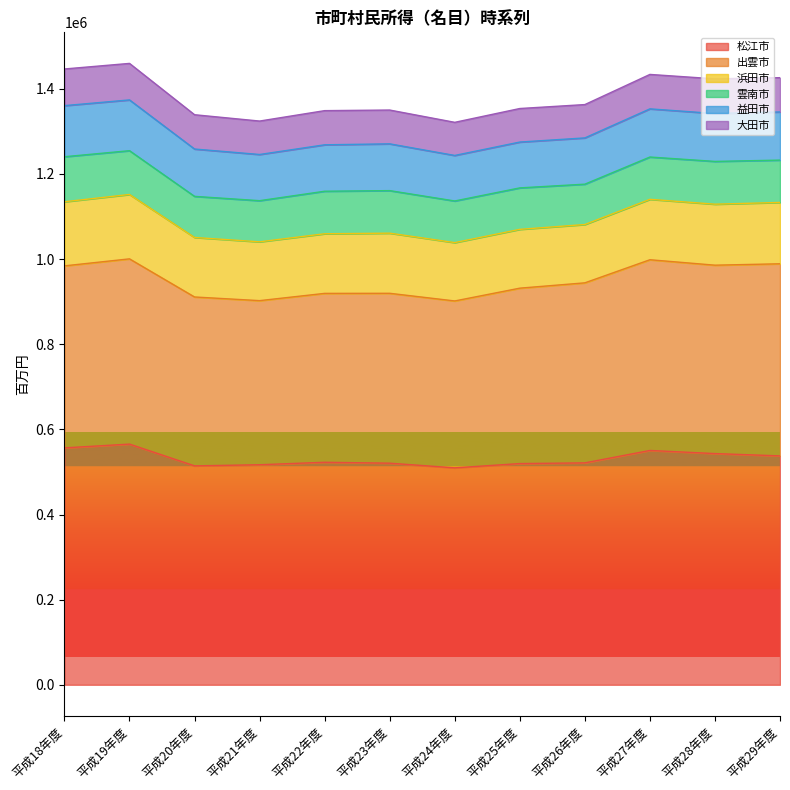

What is the sum of the 松江市 values at 平成20年度 and 平成27年度?

1064714